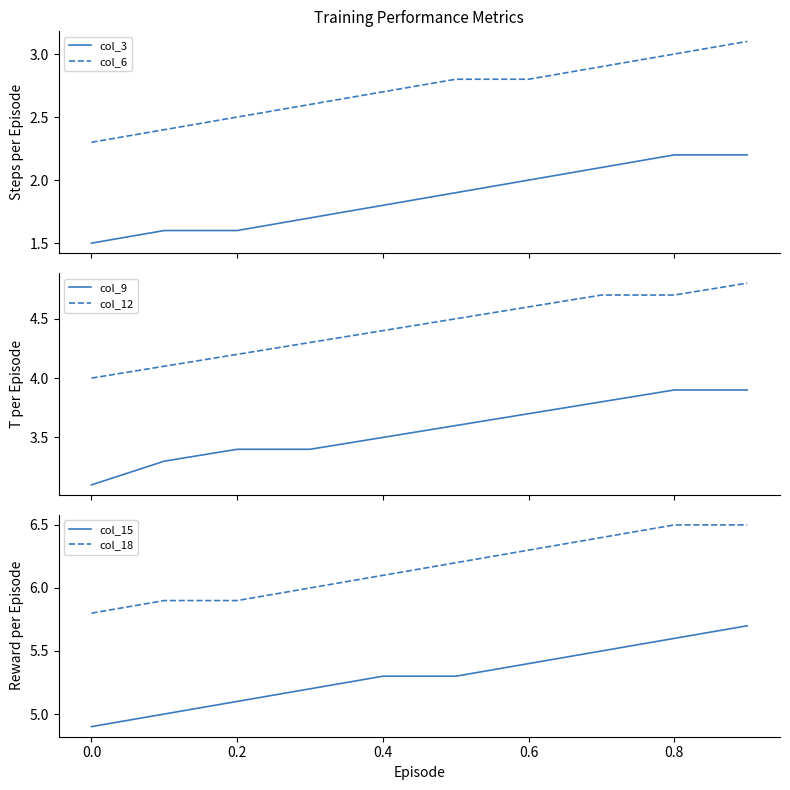

How many lines are shown in the chart?

6